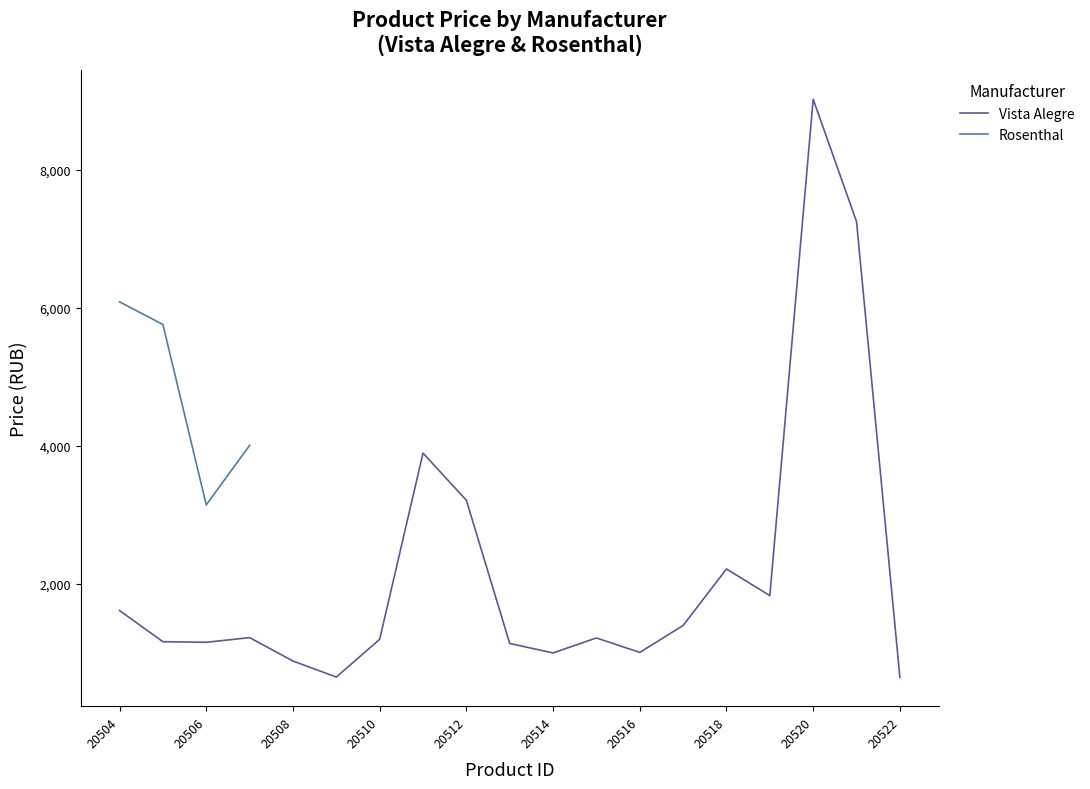

List the labels in order of value, largest first.

20520, 20521, 20511, 20512, 20518, 20519, 20504, 20517, 20507, 20515, 20510, 20505, 20506, 20513, 20516, 20514, 20508, 20509, 20522